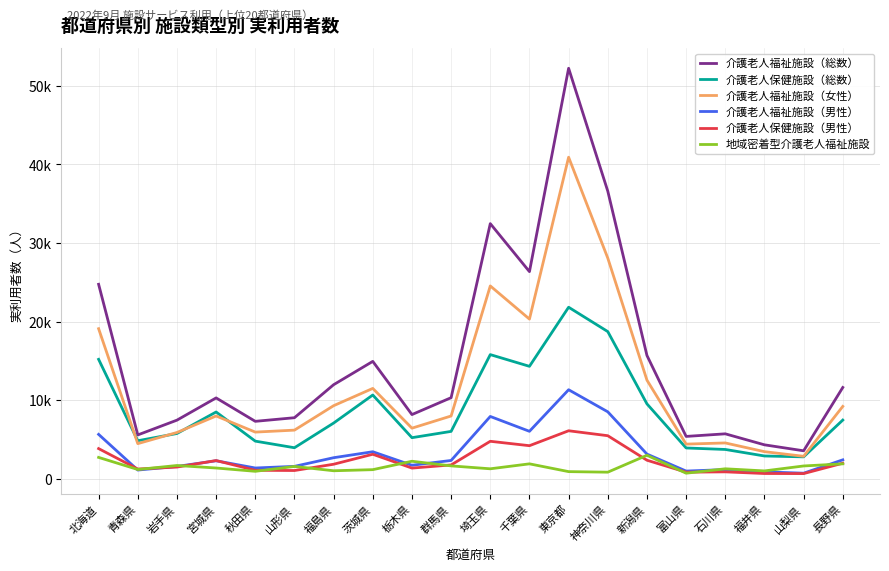

Between 青森県 and 富山県, which is larger?

青森県